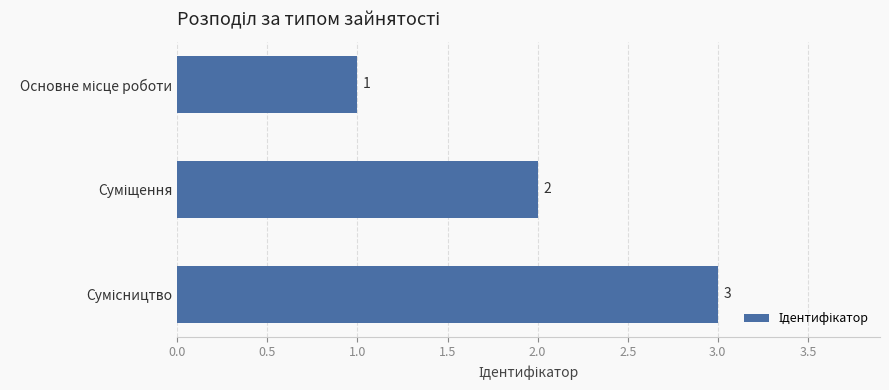

How many bars are there in total?

3